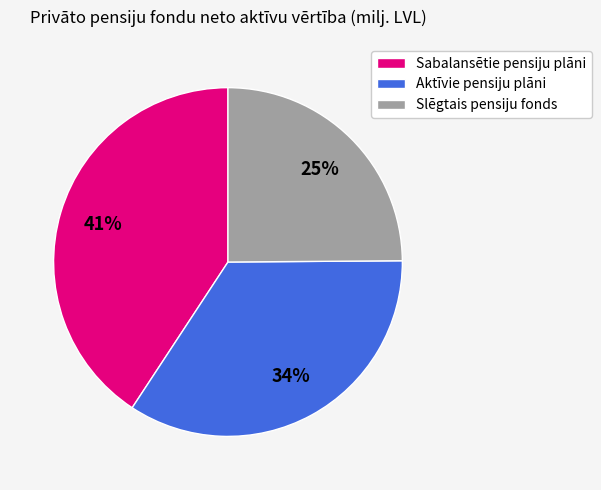

Is the sum of Sabalansētie pensiju plāni and Aktīvie pensiju plāni greater than half?

Yes